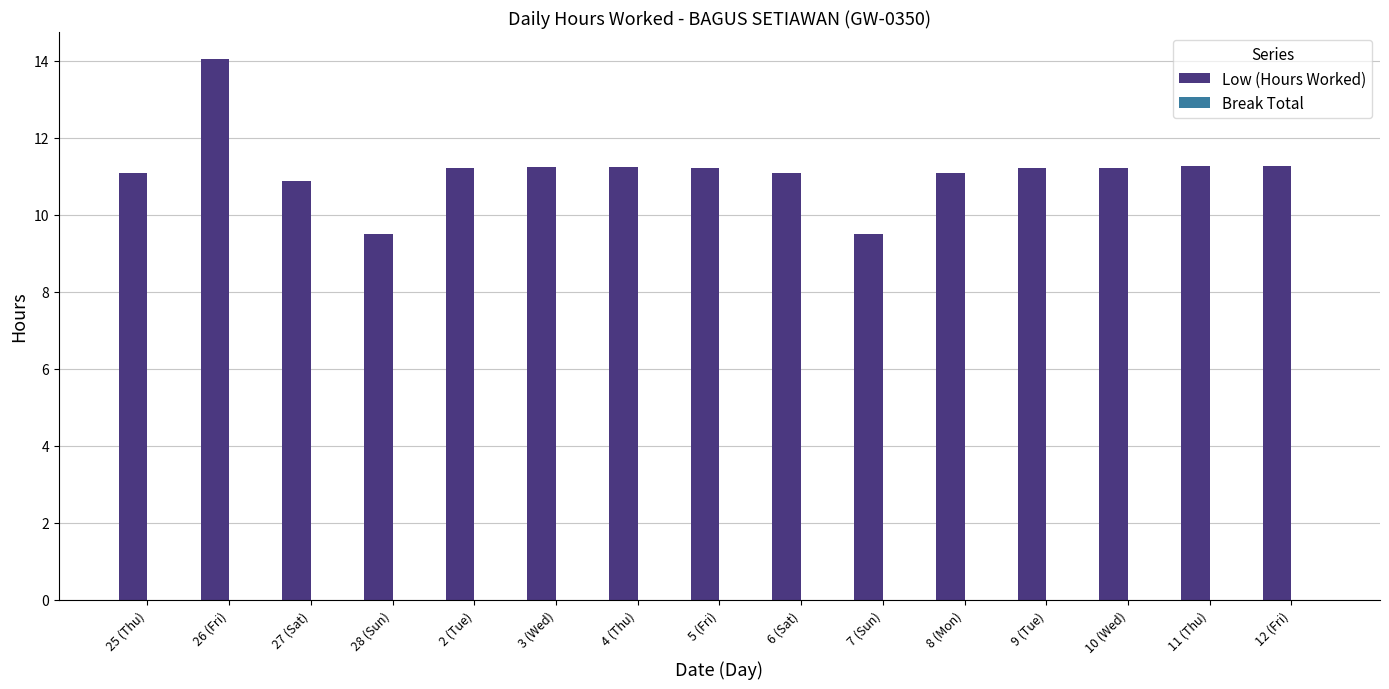

Count the number of categories in the chart.

15